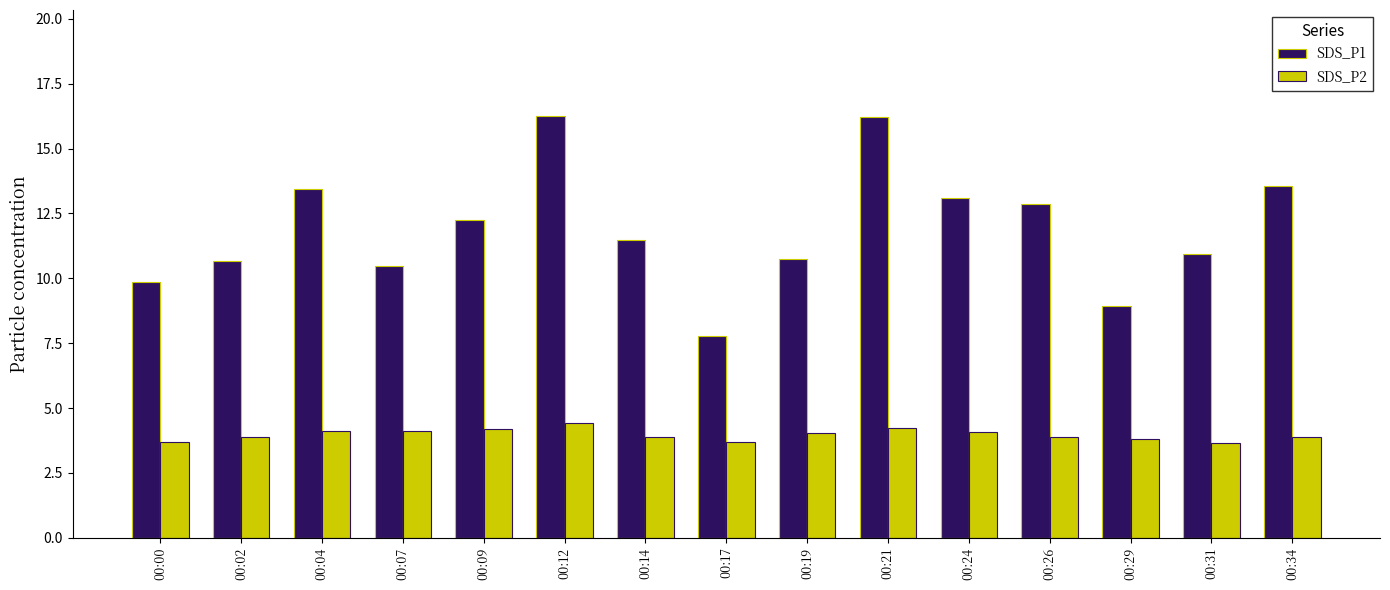

The value of SDS_P2 at 00:17 is 3.7. True or false?

True